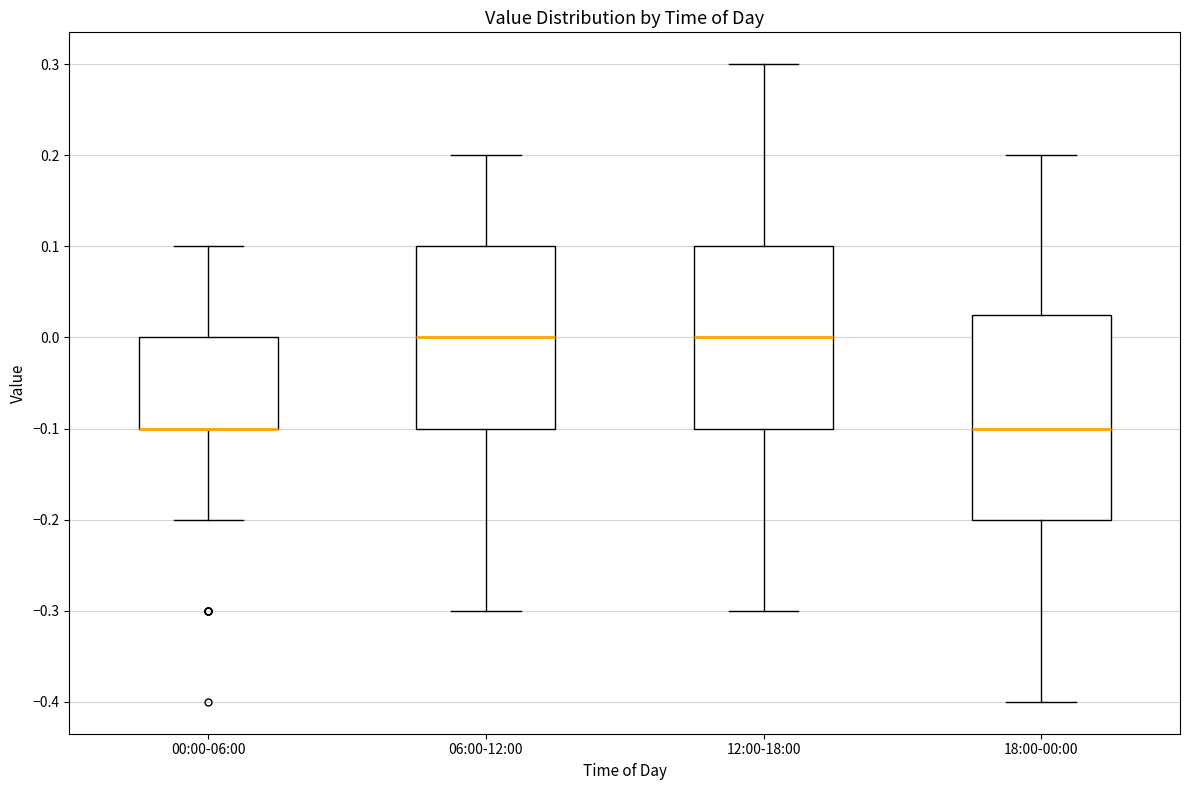

Which box is the tallest, from its lower edge to its upper edge?

18:00-00:00